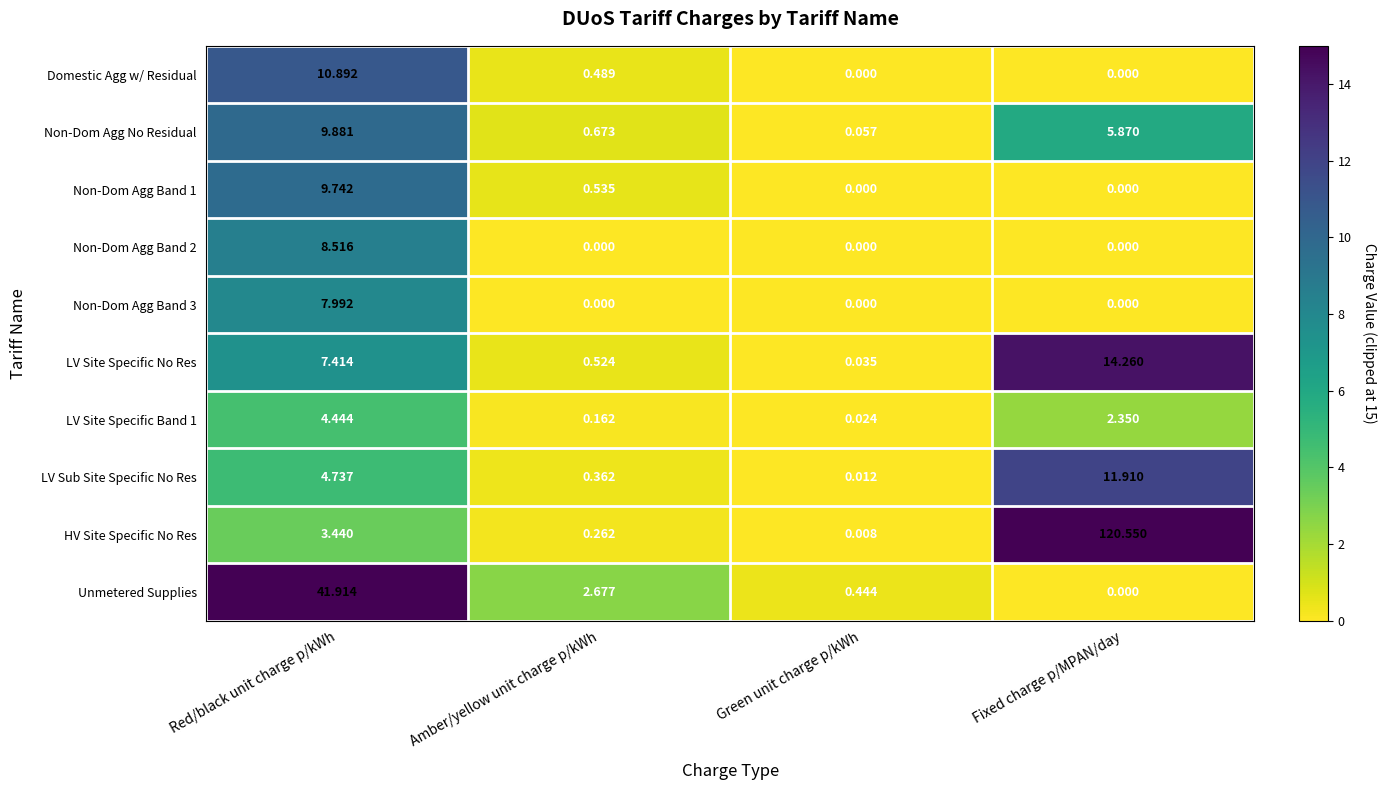

Rank the categories by LV Site Specific Band 1 value from highest to lowest.

Red/black unit charge p/kWh, Fixed charge p/MPAN/day, Amber/yellow unit charge p/kWh, Green unit charge p/kWh